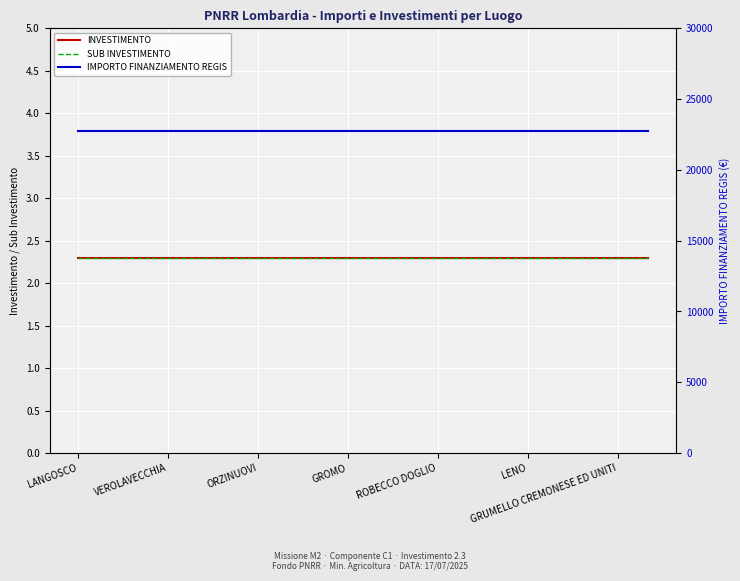

True or false: IMPORTO FINANZIAMENTO REGIS has more than 1 interior local peaks.

False